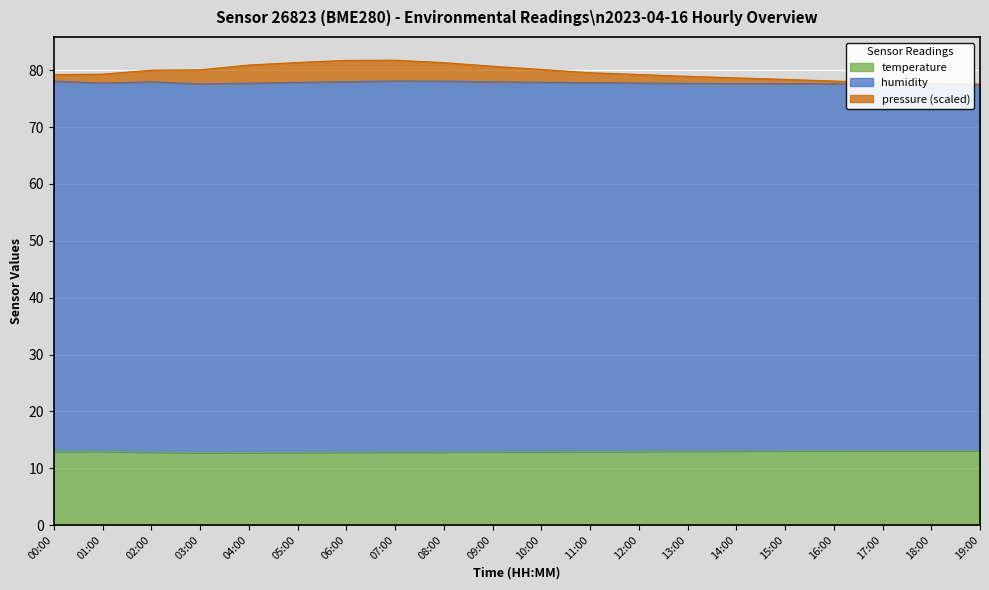

The value of temperature at 01:00 is 13.0. True or false?

True